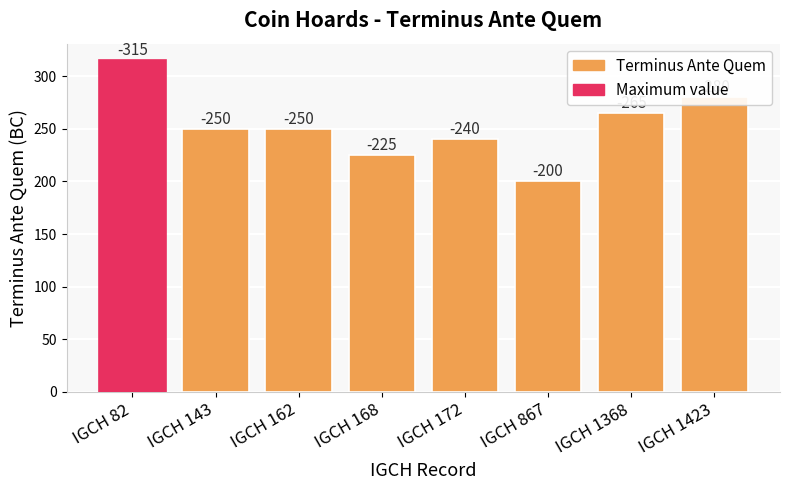

How many bars are there in total?

8